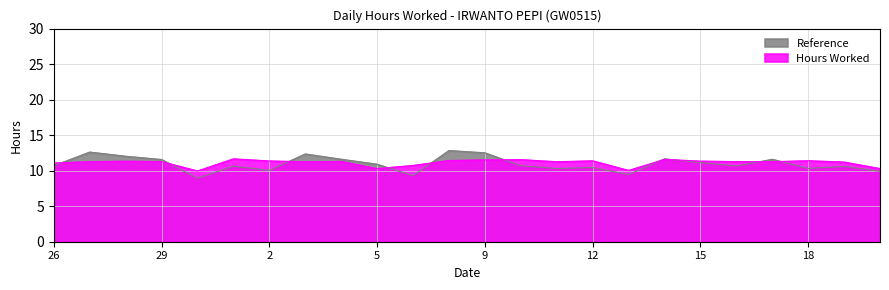

What is the difference between the values at 26 and 28?

0.3